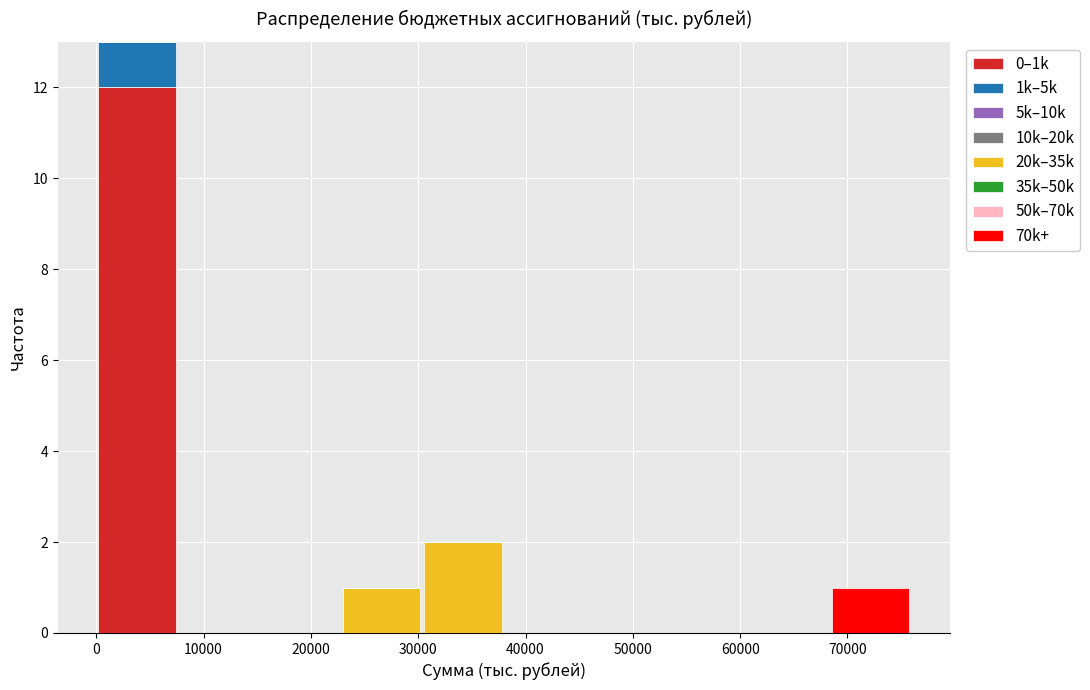

What is the total height of the stacked bar covering 0 to 8000 on the x-axis? Neither the bar edges nor the heights are printed on the chart, so give them approximately, as read against the axes.

13